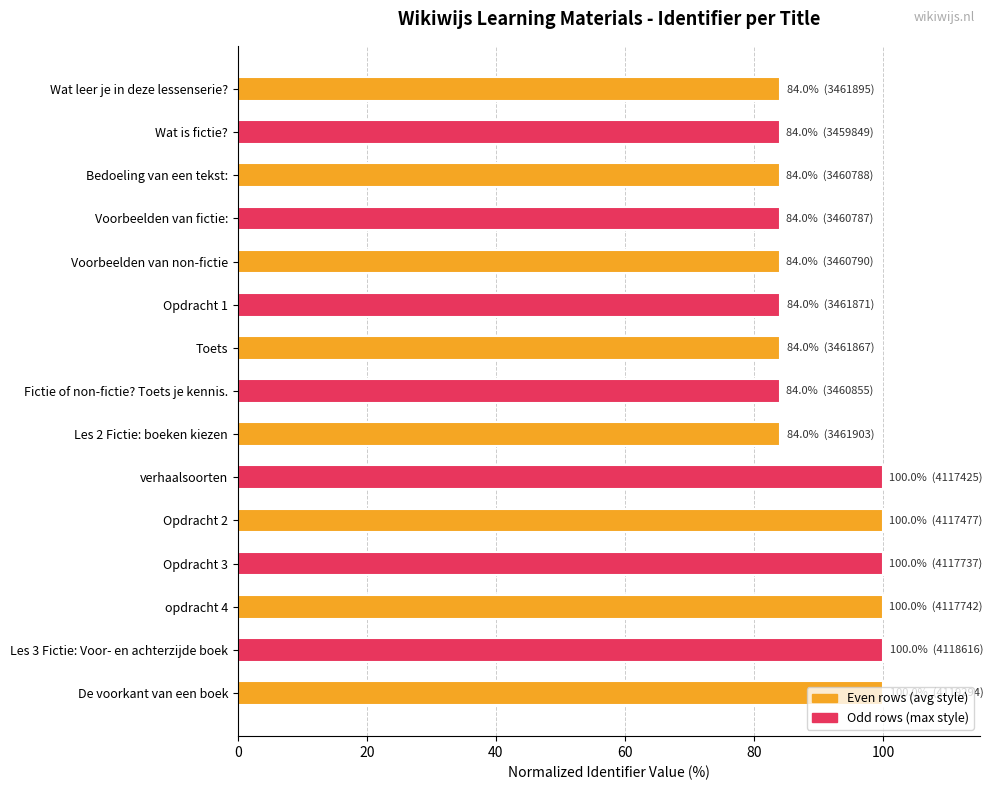

What is the ratio of the value at Fictie of non-fictie? Toets je kennis. to the value at Wat leer je in deze lessenserie??

1.0